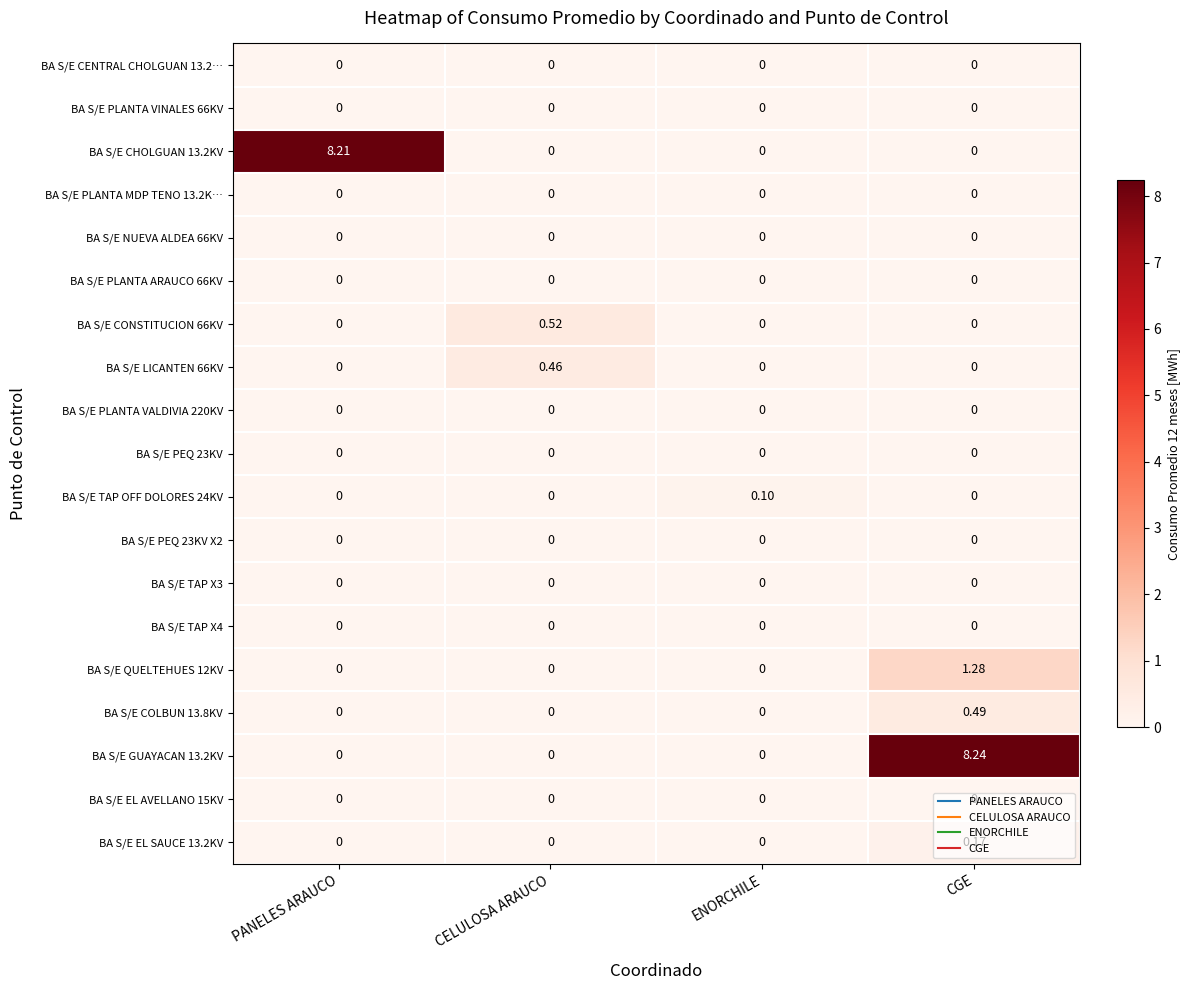

Which label corresponds to the largest value in the chart?

CGE